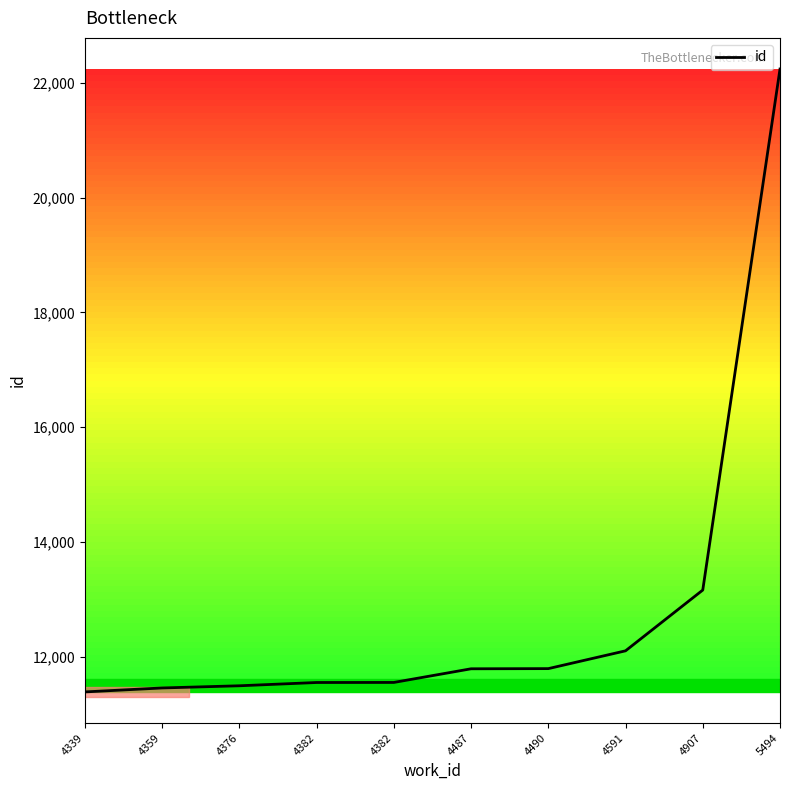

How many lines are shown in the chart?

1